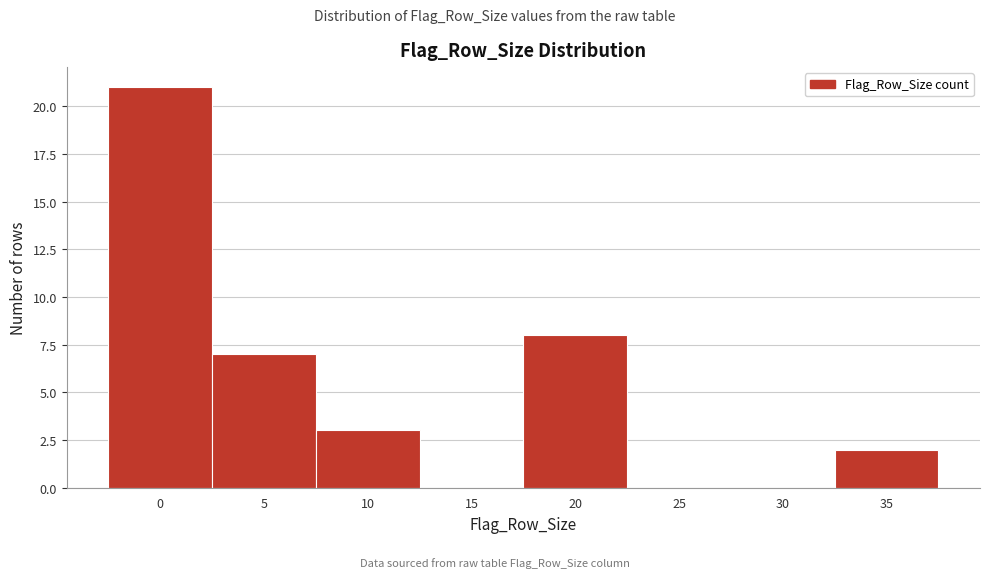

Reading left to right, list all the values displayed in this chart.

0=21	5=7	10=3	15=0	20=8	25=0	30=0	35=2